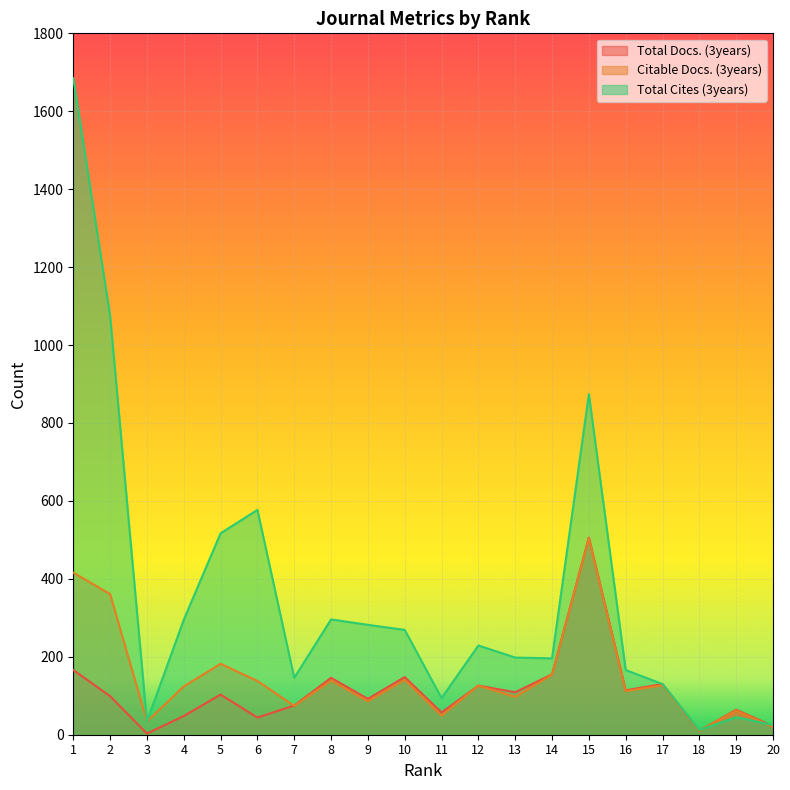

What is the highest value of the Citable Docs. (3years) series?

504